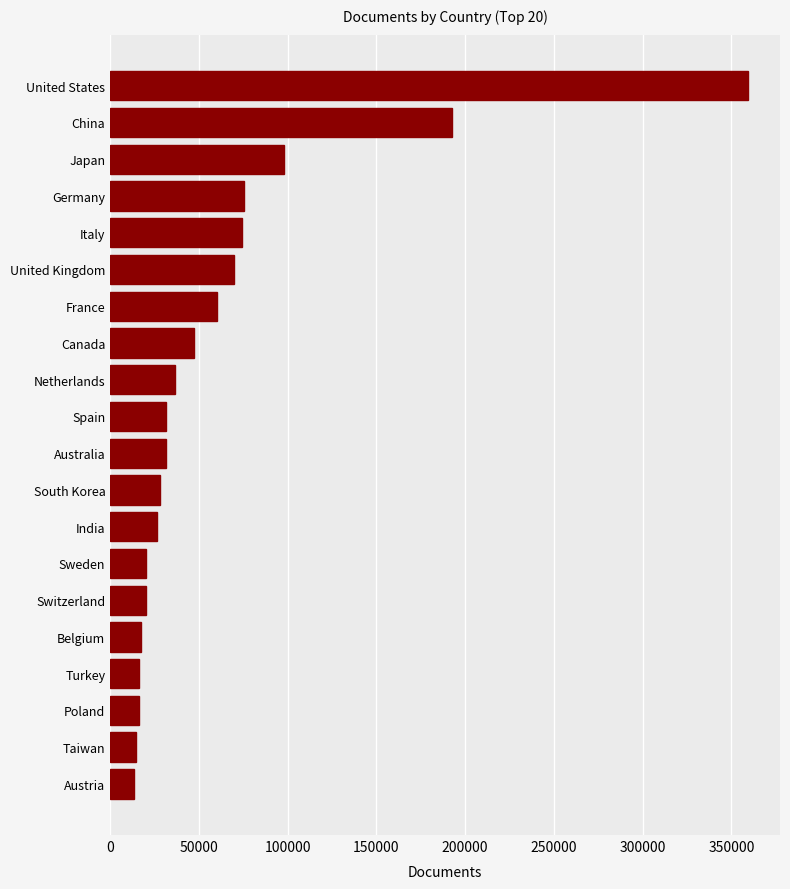

At which label is the value closest to 186366?

China